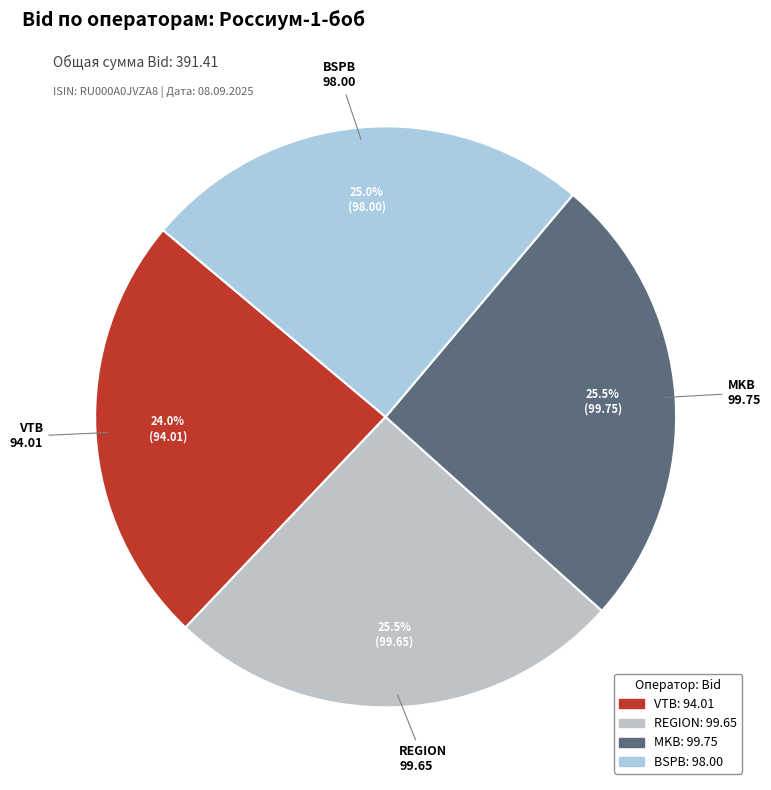

Approximately how many times larger is the value at BSPB compared to MKB?

1.0